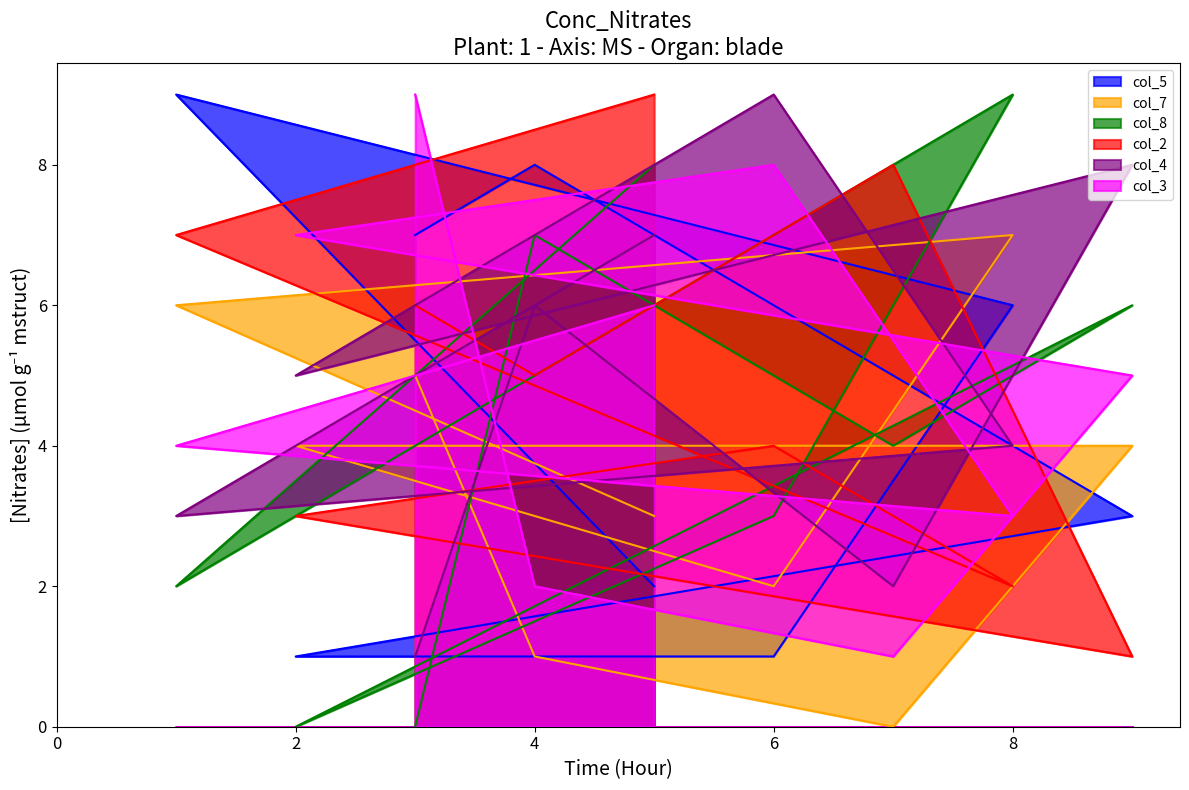

What is the difference between the maximum and minimum values in the col_2 series?

8